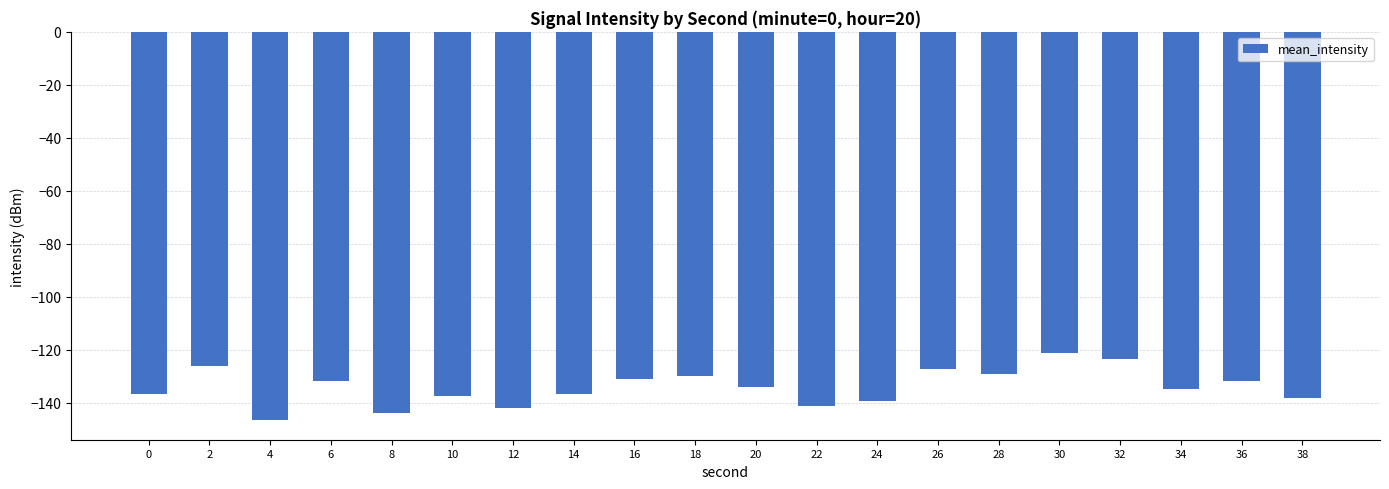

What is the value of the 12th bar from the left?

-141.1